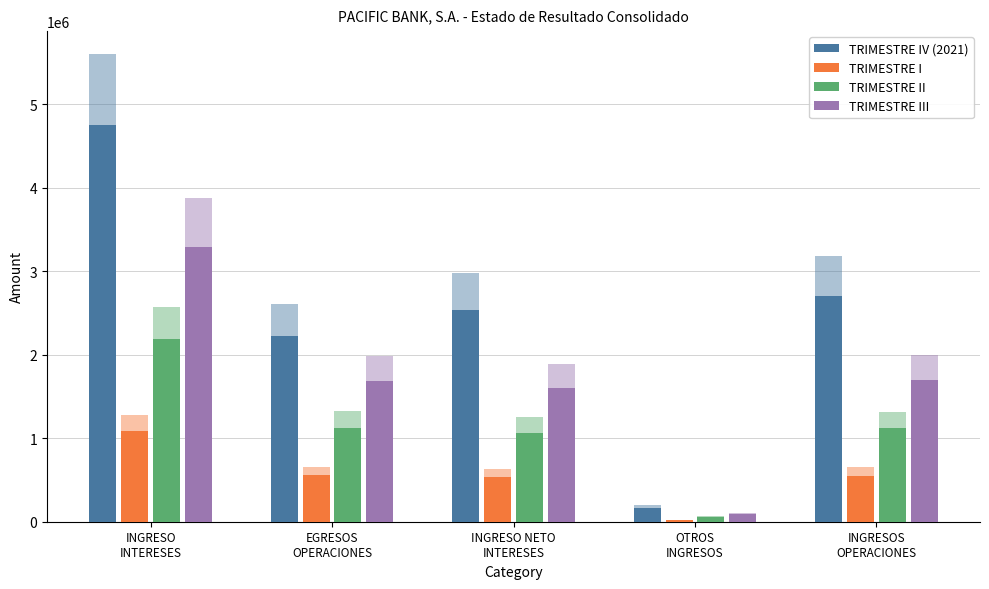

How many bars are there in each group?

4